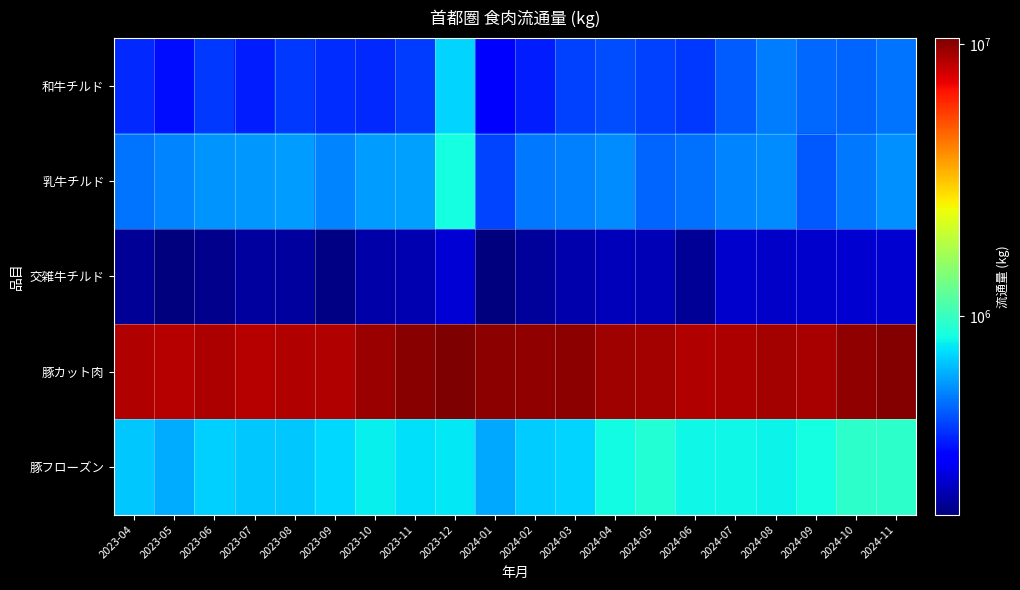

What is the minimum value shown in the chart?

186128